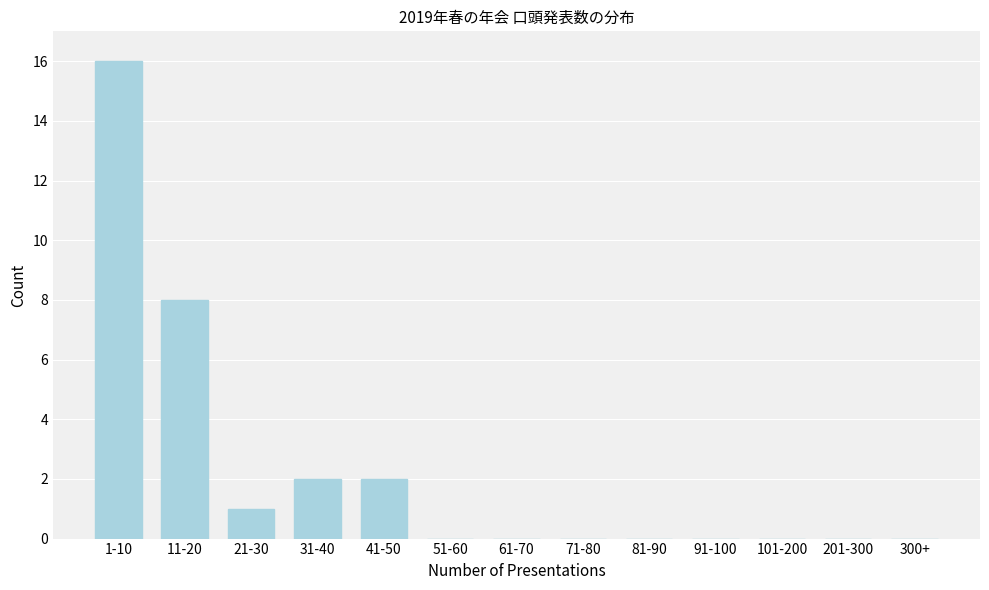

Reading right to left, extract all data points from this chart.

300+=0	201-300=0	101-200=0	91-100=0	81-90=0	71-80=0	61-70=0	51-60=0	41-50=2	31-40=2	21-30=1	11-20=8	1-10=16